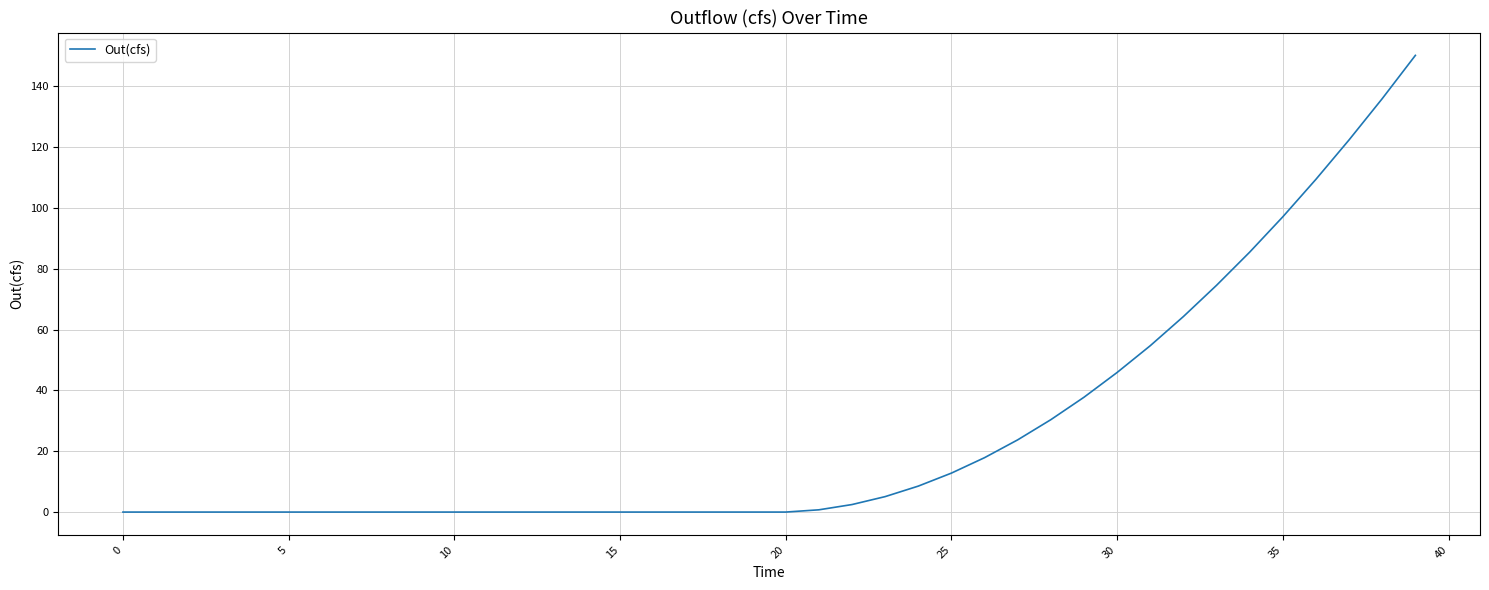

How many lines are shown in the chart?

1